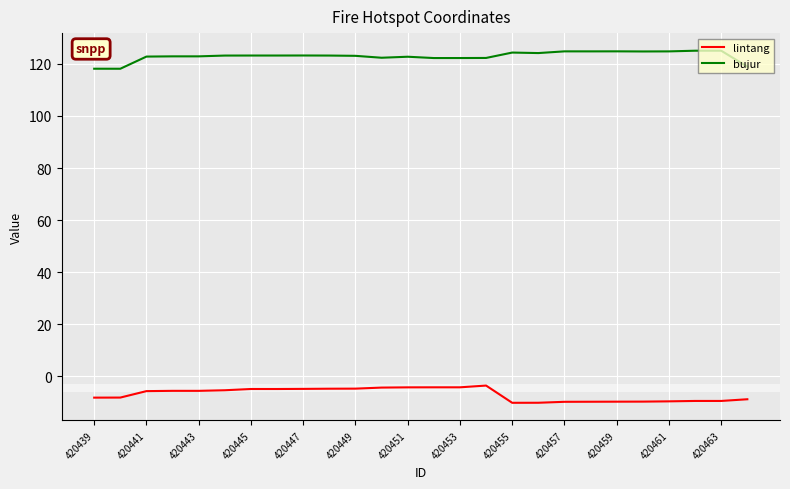

Is this an area chart (filled region under the line)?

No